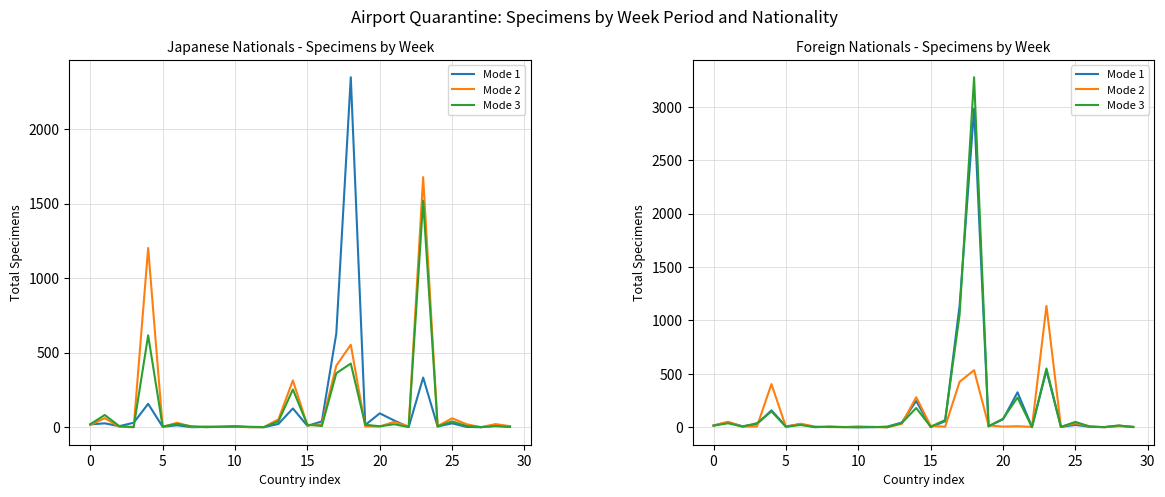

At which category is the sum across all series the highest?

18